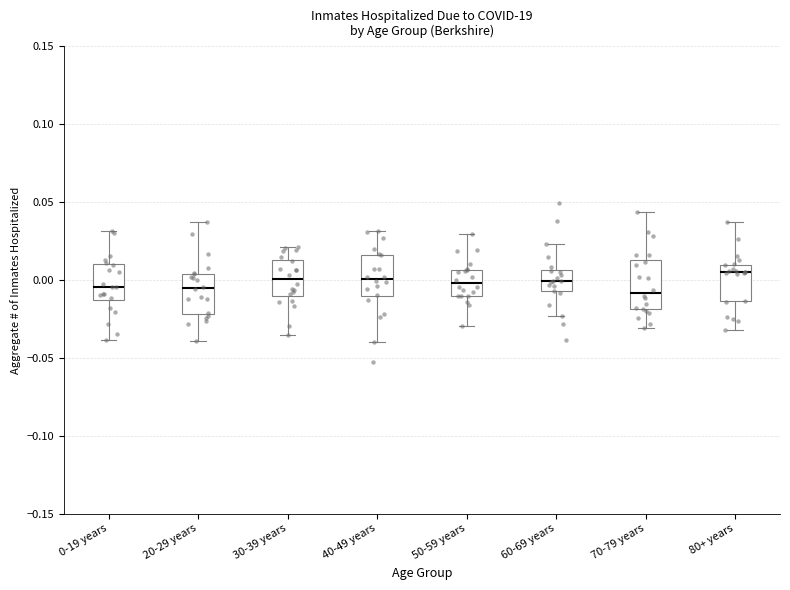

Reading left to right, read every box against the y-axis: the position of its median line, the range the box covers, and the ends of its whiskers. The values are not printed on the chart, so give them approximately, as read against the axis.

0-19 years: median -0.005, box -0.015 to 0.010, whiskers -0.040 to 0.030
20-29 years: median -0.005, box -0.020 to 0.005, whiskers -0.040 to 0.035
30-39 years: median 0.000, box -0.010 to 0.015, whiskers -0.035 to 0.020
40-49 years: median 0.000, box -0.010 to 0.015, whiskers -0.040 to 0.030
50-59 years: median 0.000, box -0.010 to 0.005, whiskers -0.030 to 0.030
60-69 years: median 0.000, box -0.005 to 0.005, whiskers -0.025 to 0.025
70-79 years: median -0.010, box -0.020 to 0.015, whiskers -0.030 to 0.045
80+ years: median 0.005, box -0.015 to 0.010, whiskers -0.030 to 0.035